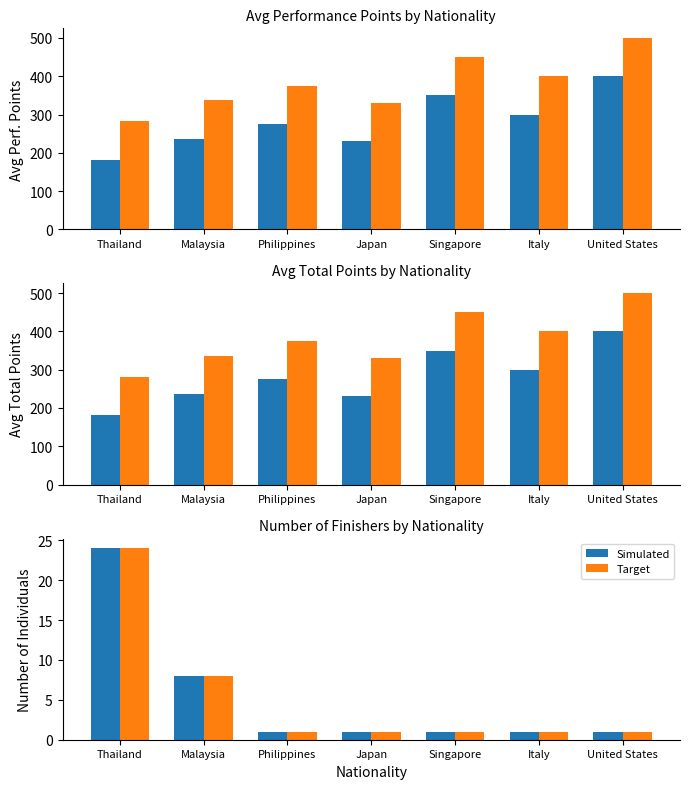

Is it true that Simulated equals 40 at Thailand?

False